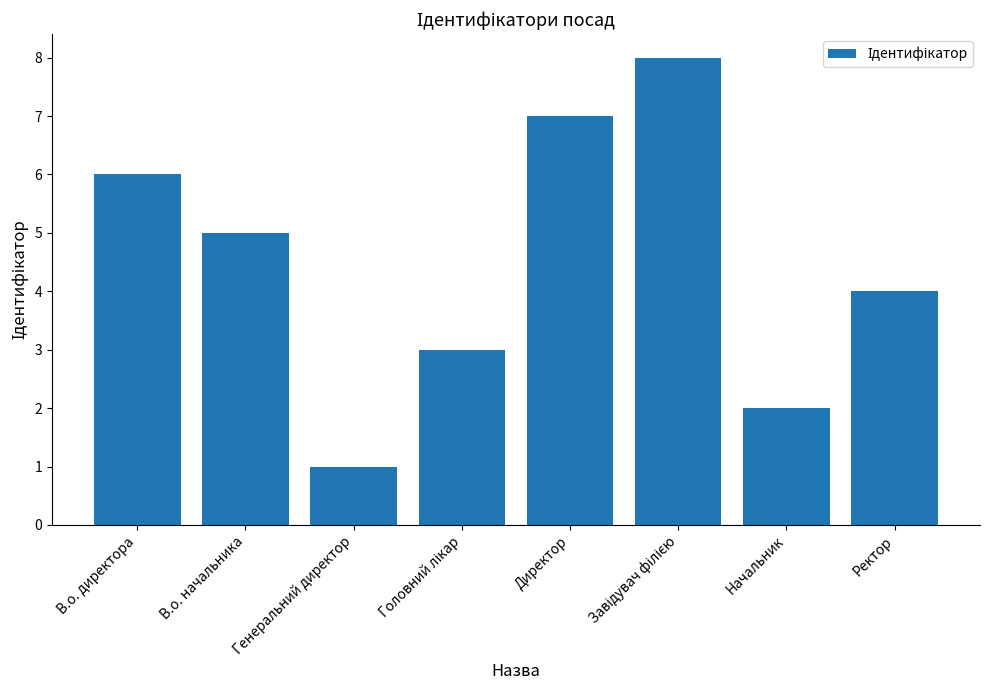

What is the maximum value shown in the chart?

8